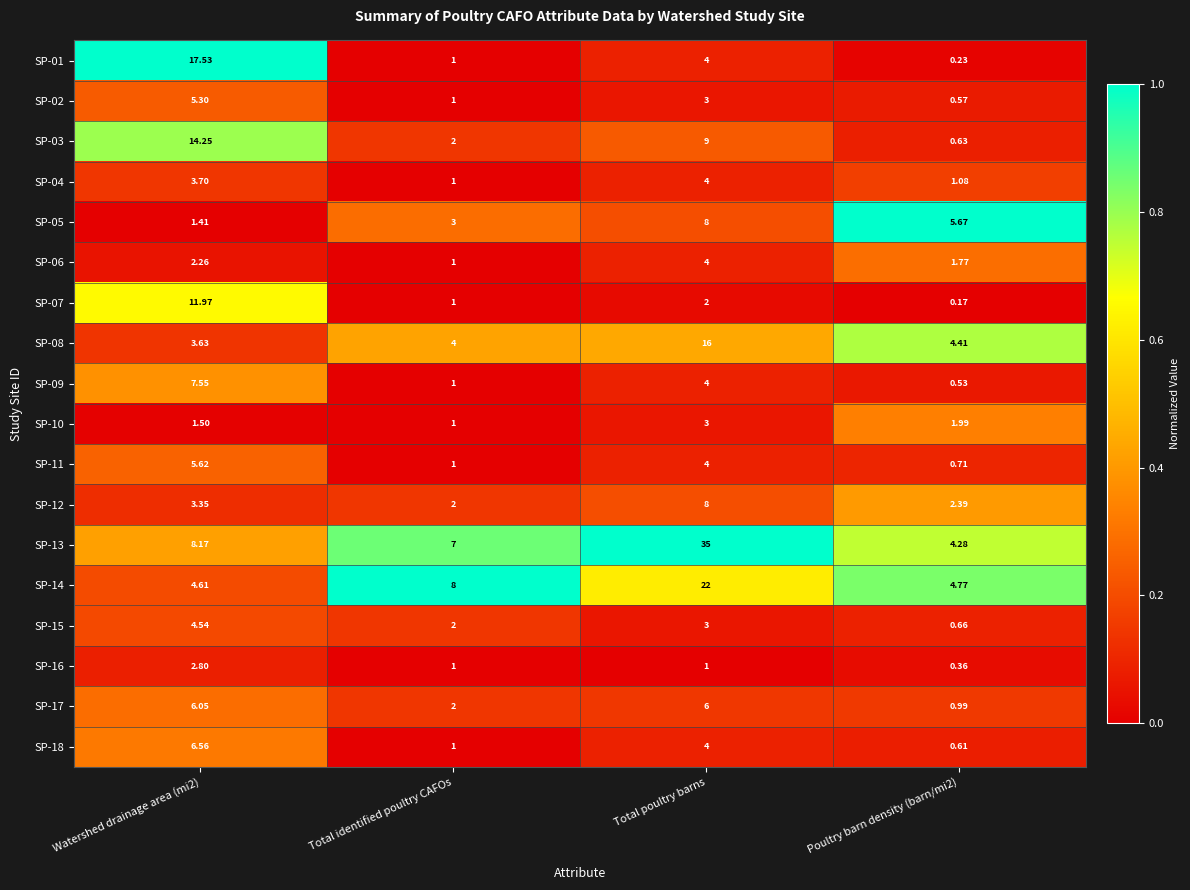

At which label is SP-07 closest to 6?

Total poultry barns